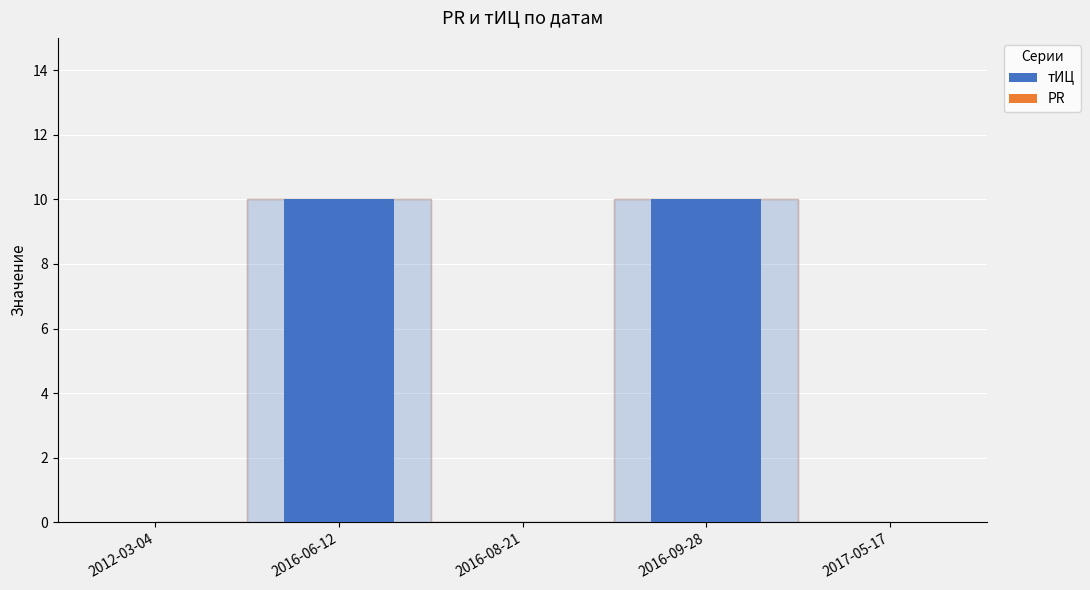

What is the maximum value shown in the chart?

10